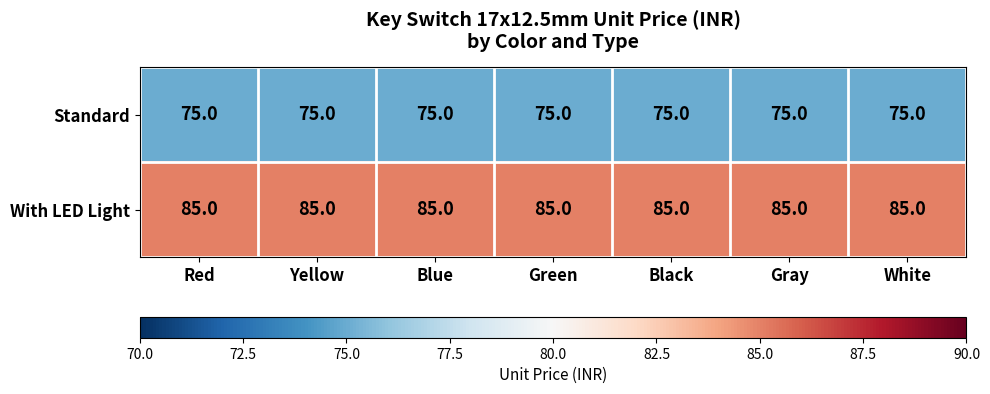

What is the minimum value for Standard?

75